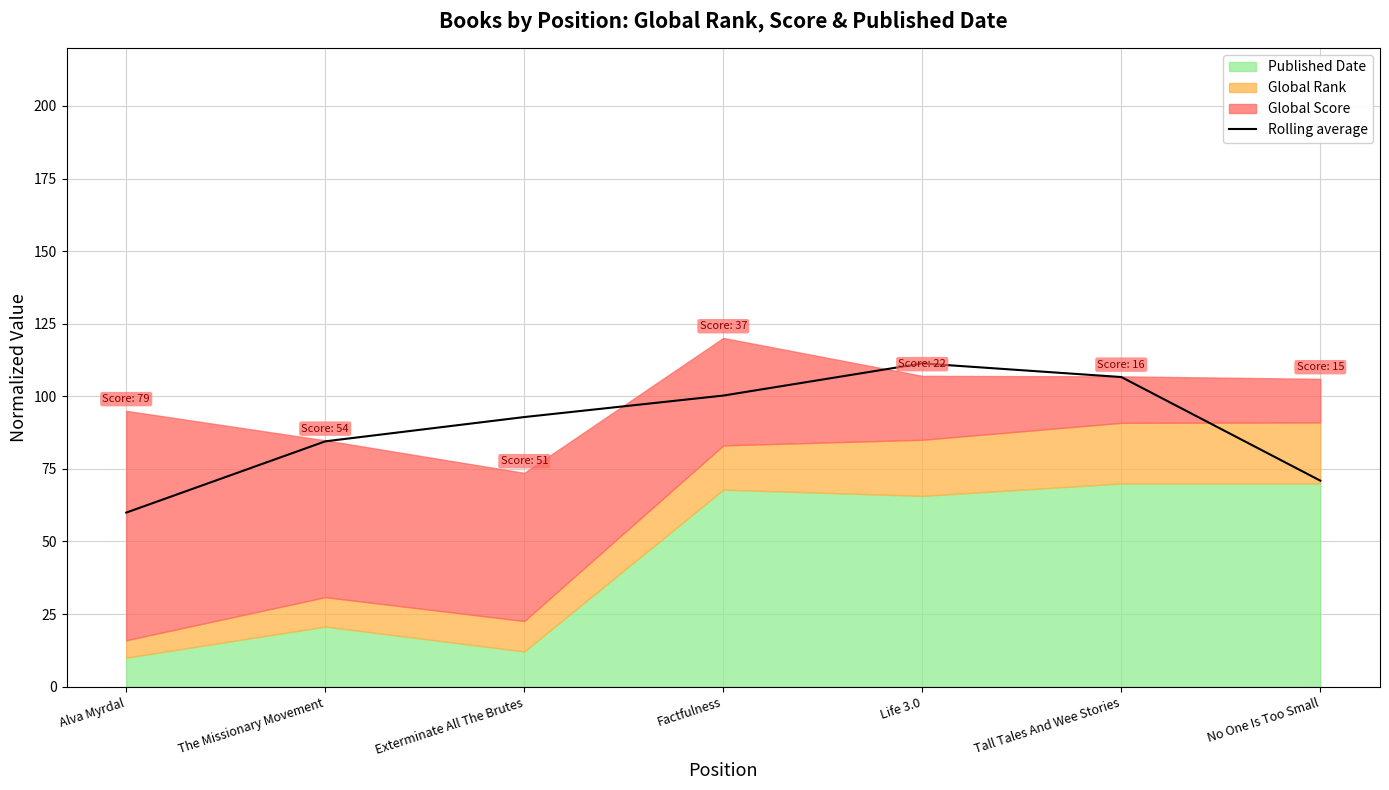

Does the chart display data point markers on the line(s)?

No